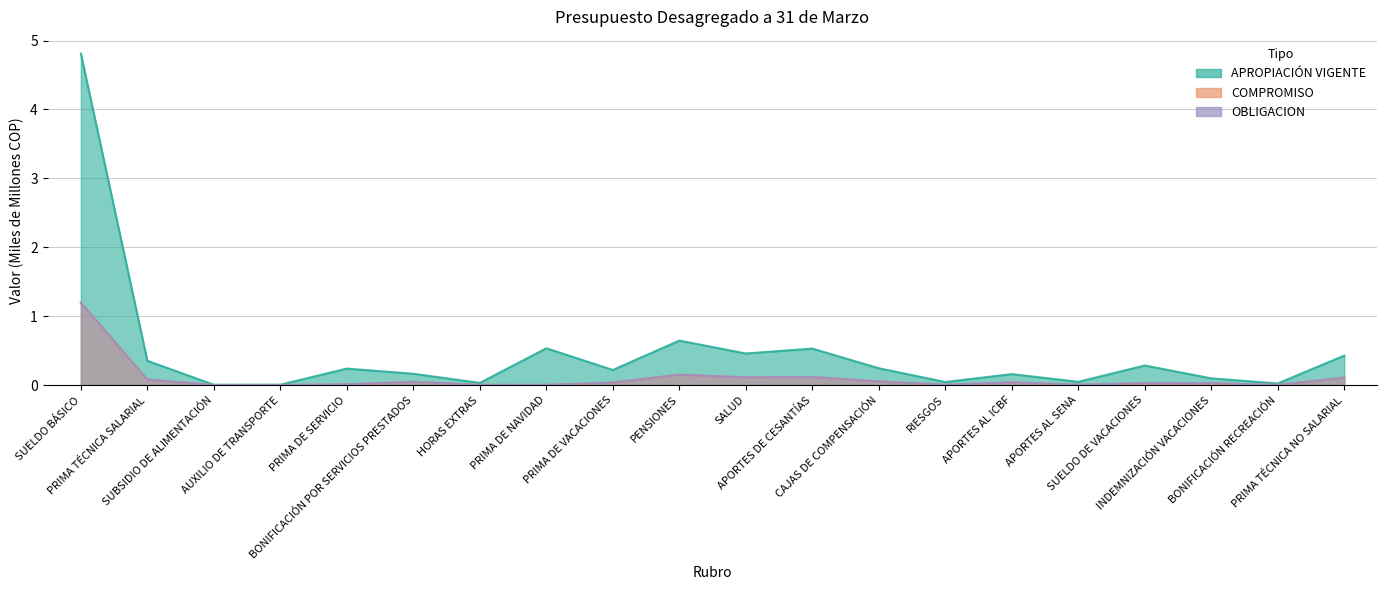

What is the label of the 17th point from the left?

SUELDO DE VACACIONES